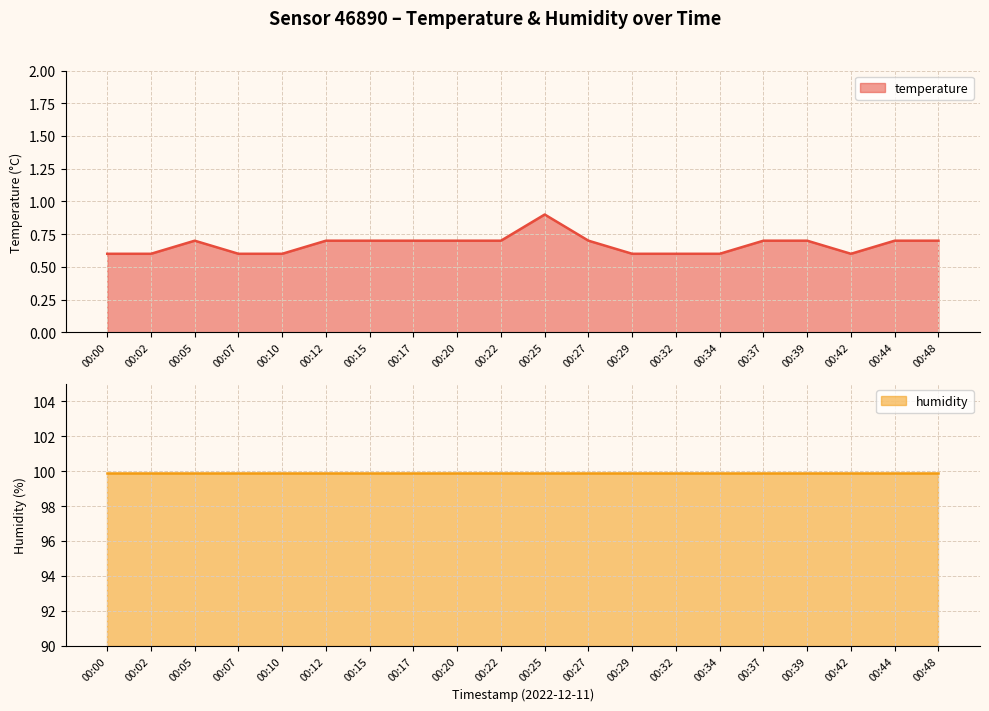

How many values are between 0 and 1?

20